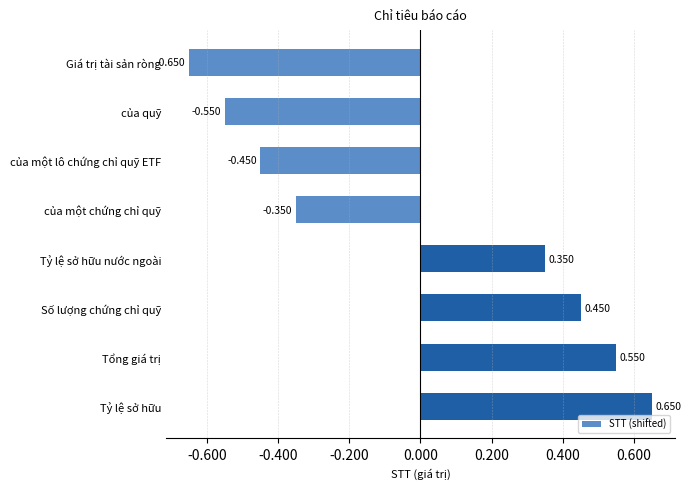

Rank the categories by value from lowest to highest.

Giá trị tài sản ròng, của quỹ, của một lô chứng chỉ quỹ ETF, của một chứng chỉ quỹ, Tỷ lệ sở hữu nước ngoài, Số lượng chứng chỉ quỹ, Tổng giá trị, Tỷ lệ sở hữu